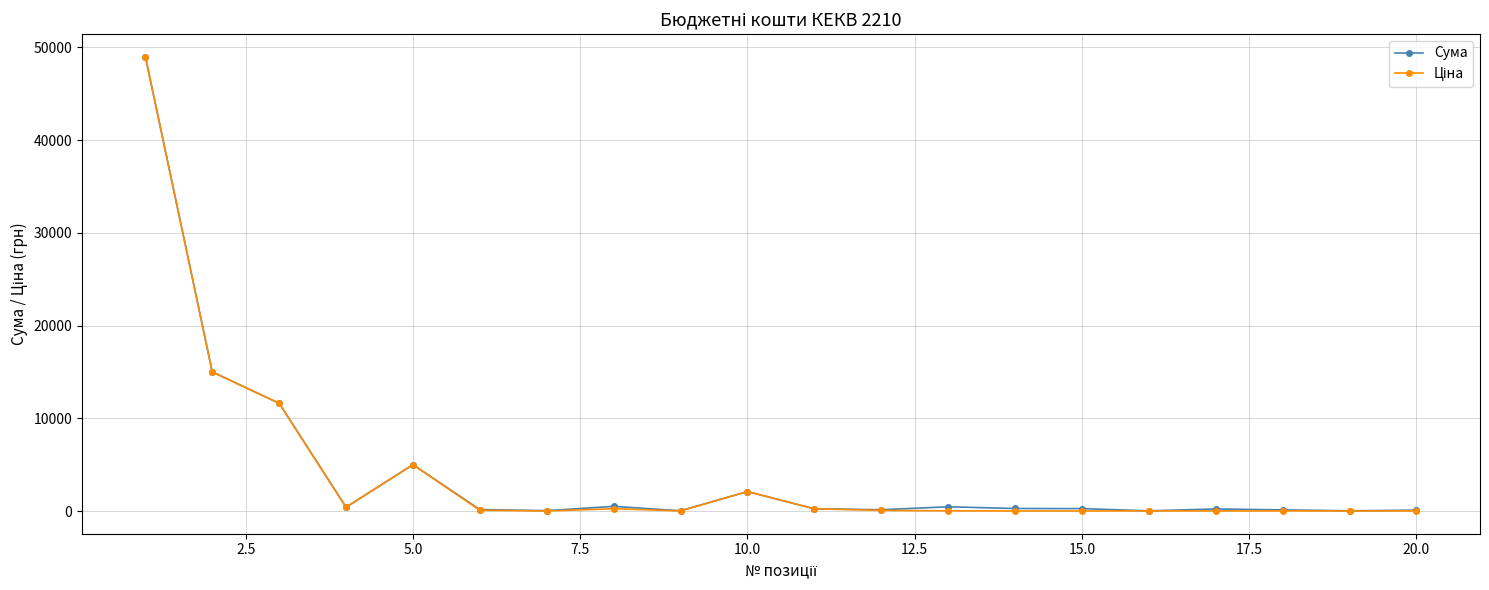

What is the greatest value displayed?

49000.0